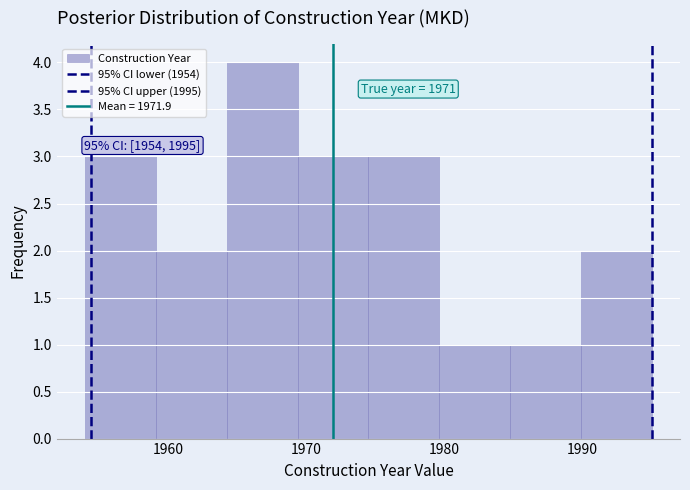

Which range on the x-axis has the tallest bar?

1964 to 1969